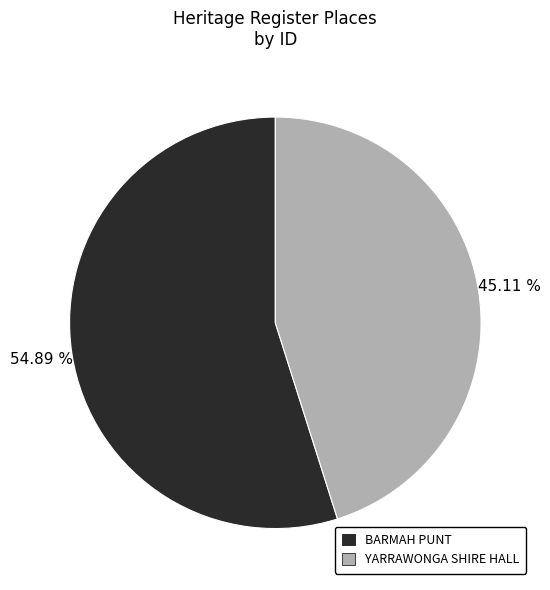

Between YARRAWONGA SHIRE HALL and BARMAH PUNT, which is larger?

BARMAH PUNT